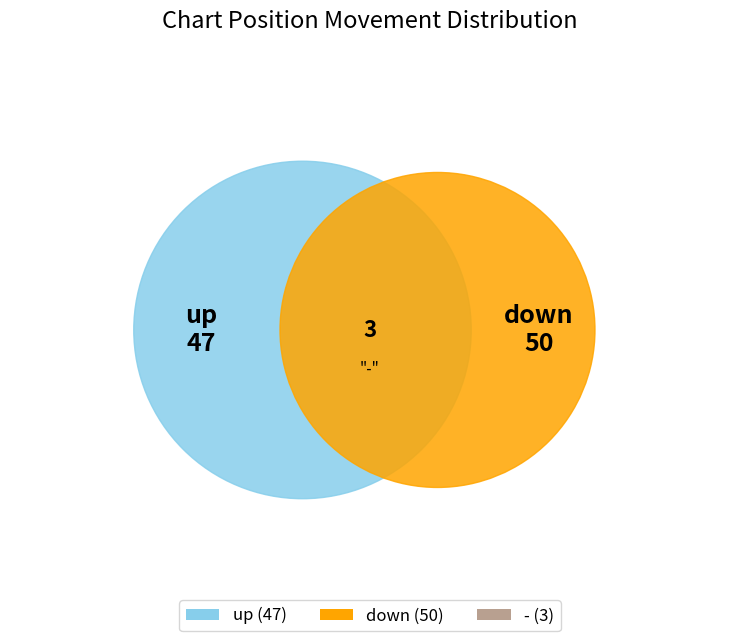

Which slice is the largest?

down